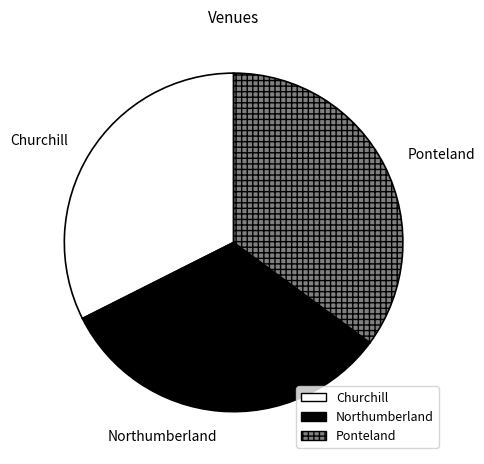

Does any single category account for the majority?

No